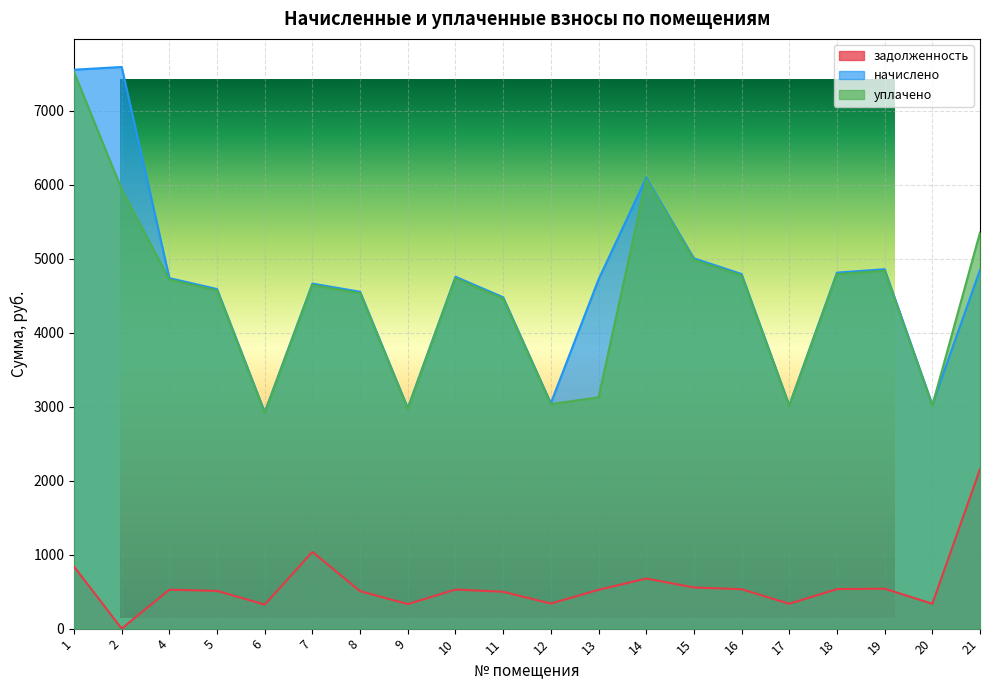

The задолженность series shows 869.9 at 13. True or false?

False